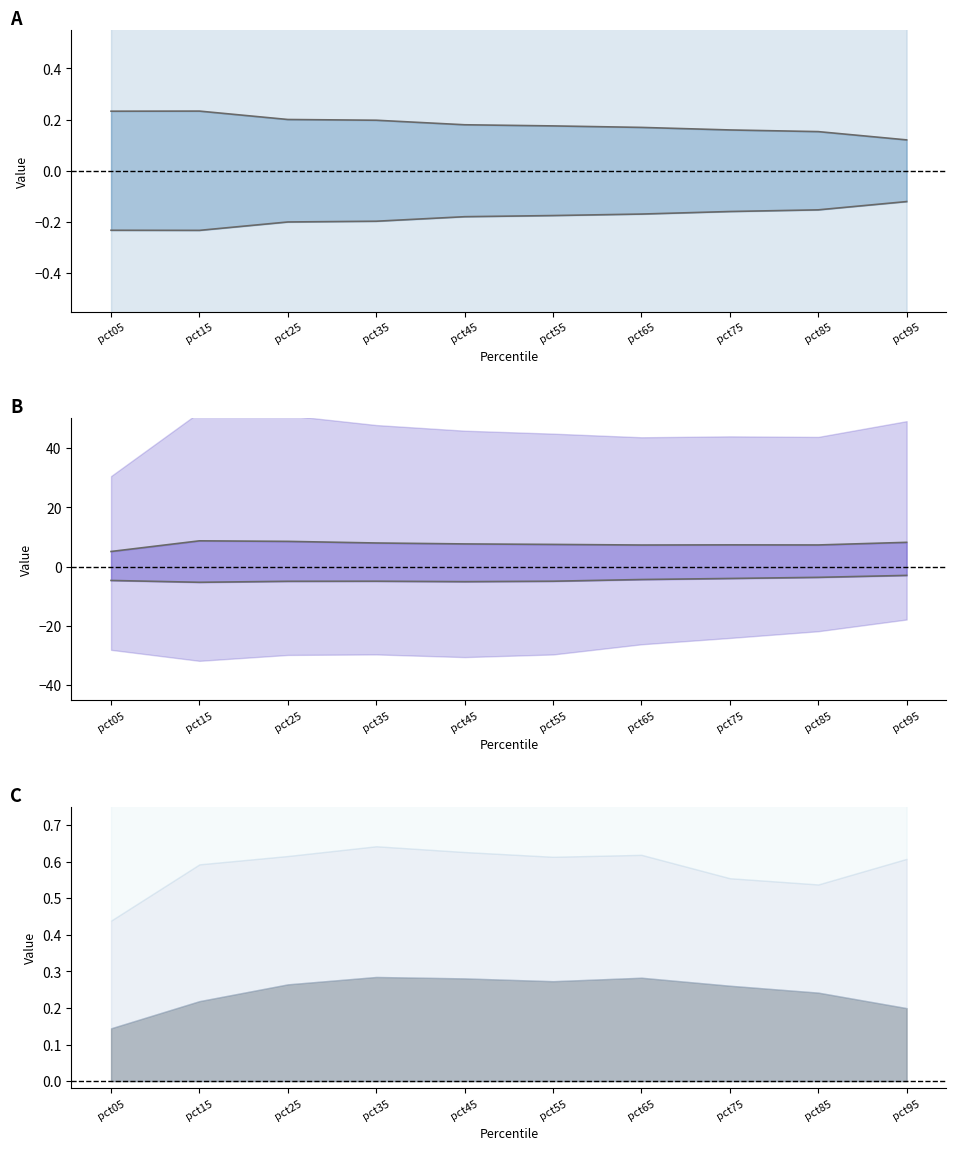

The value of Apr x10 at pct95 is 4.2. True or false?

False